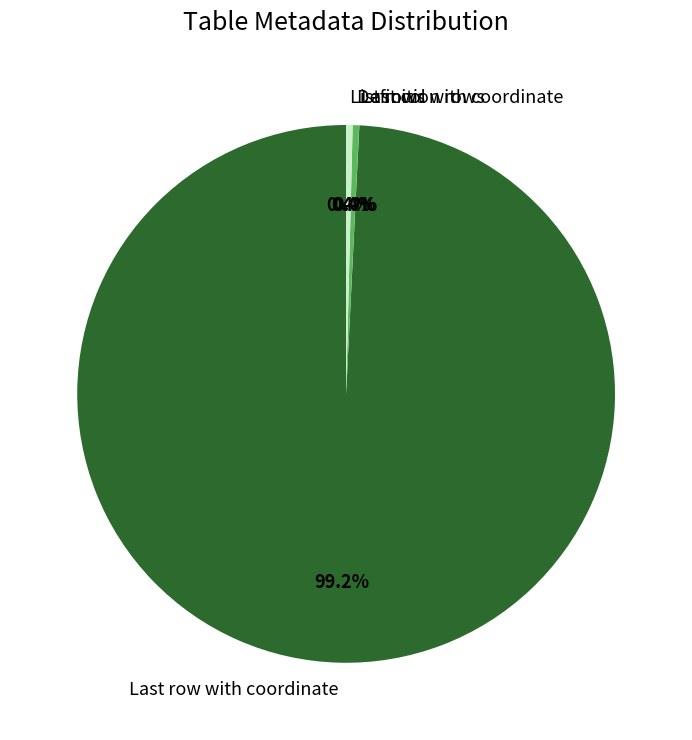

Does List rows account for over 50% of the chart?

No